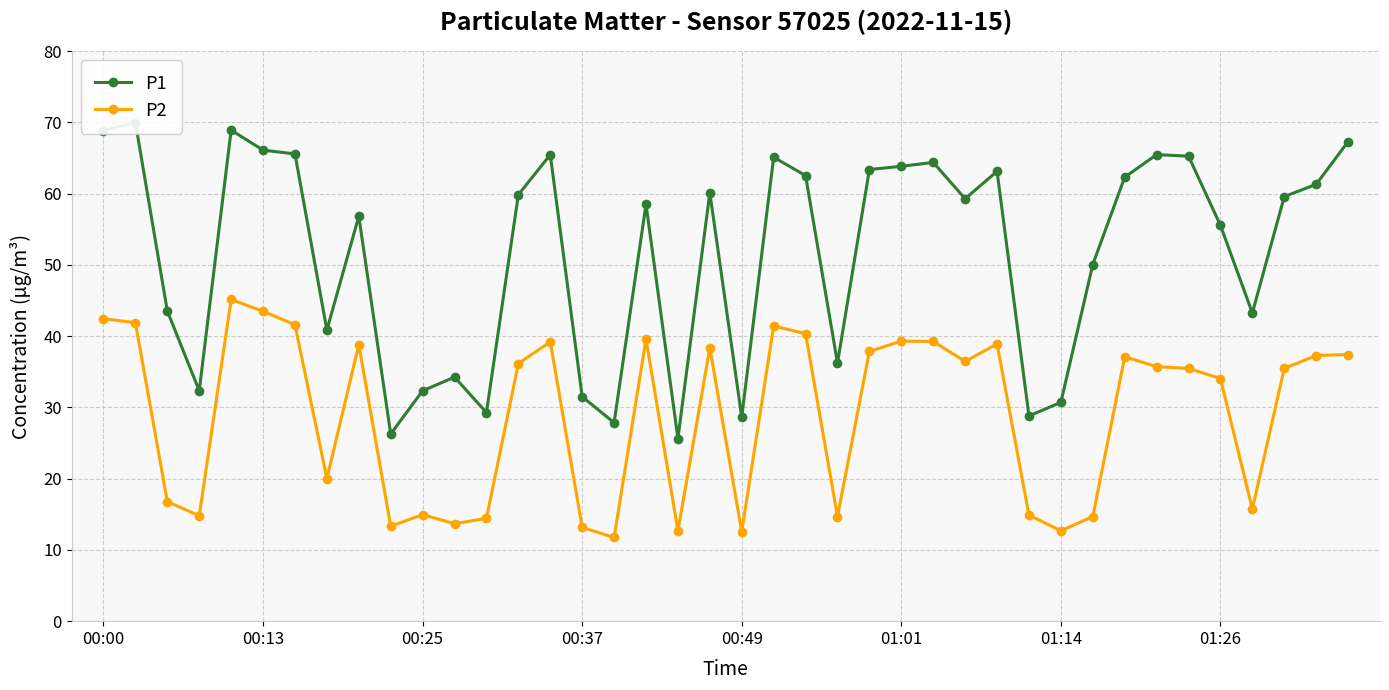

Is it true that P2 equals 13.2 at 00:37?

True